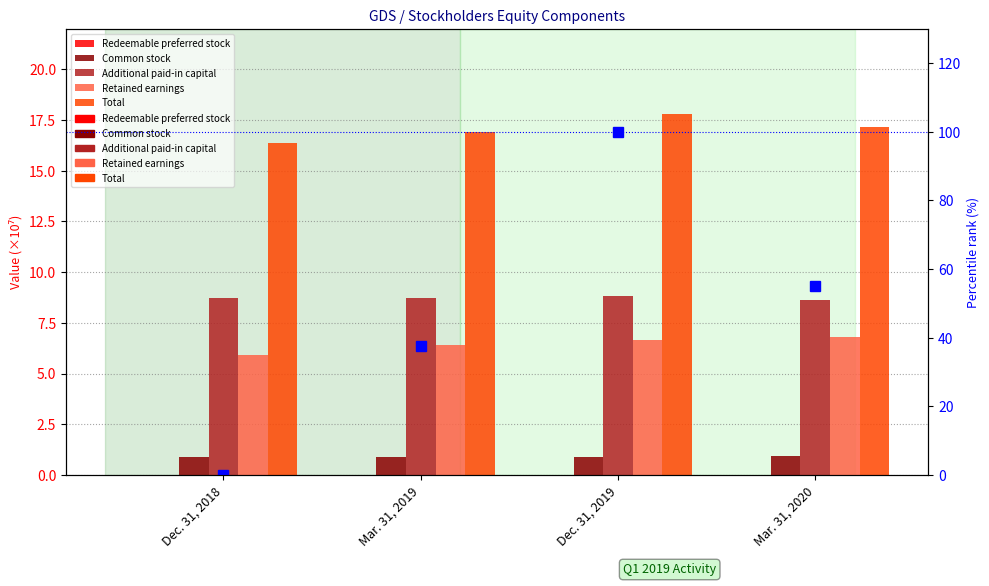

Reading left to right, what are all the values shown in this chart?

Redeemable preferred stock: 0.0	0.0	0.0	0.0
Common stock: 0.9	0.9	0.9	0.9
Additional paid-in capital: 8.7	8.7	8.8	8.6
Retained earnings: 5.9	6.4	6.6	6.8
Total: 16.4	16.9	17.8	17.2
percentile rank (Total): 0.0	37.5	100.0	55.1